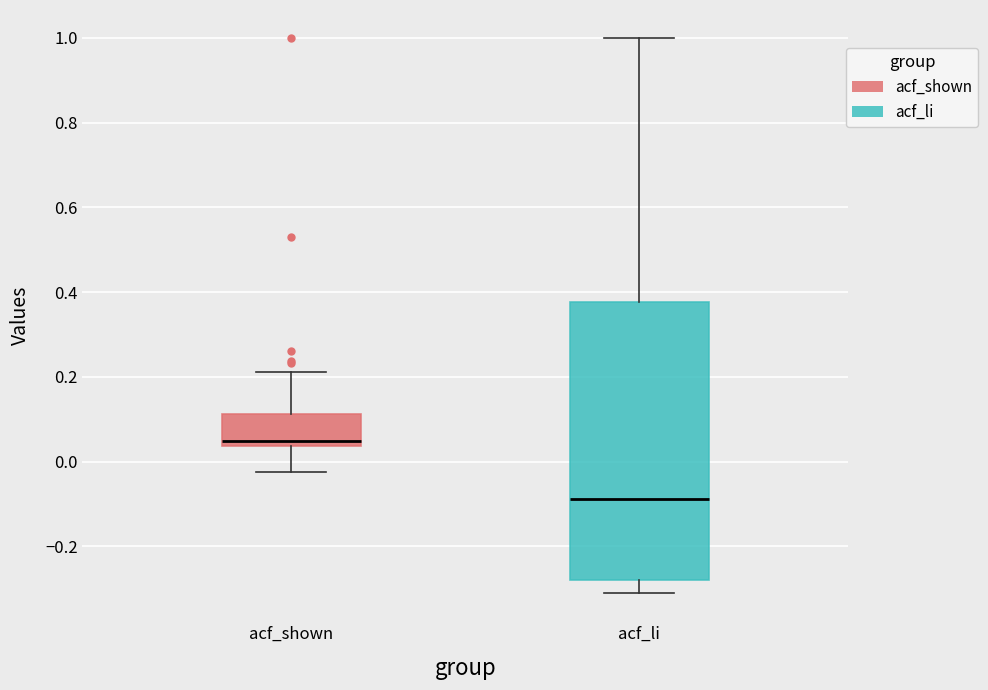

Reading left to right, read every box against the y-axis: the position of its median line, the range the box covers, and the ends of its whiskers. The values are not printed on the chart, so give them approximately, as read against the axis.

acf_shown: median 0.04 (just above the box's lower edge), box 0.04 to 0.12, whiskers -0.02 to 0.22
acf_li: median -0.08, box -0.28 to 0.38, whiskers -0.32 to 1.00